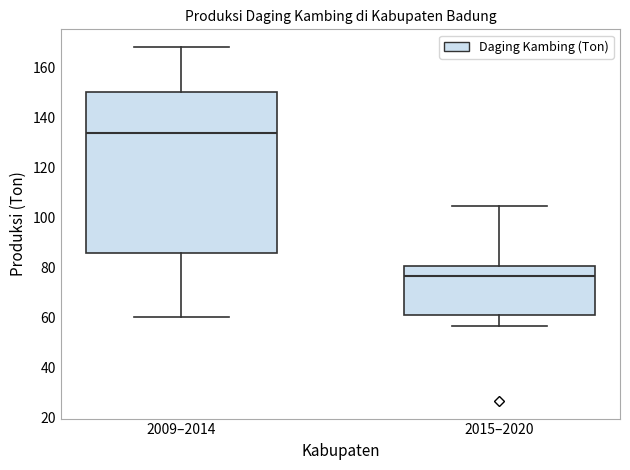

Comparing the boxes themselves (not the whiskers), which one is the tallest?

2009–2014